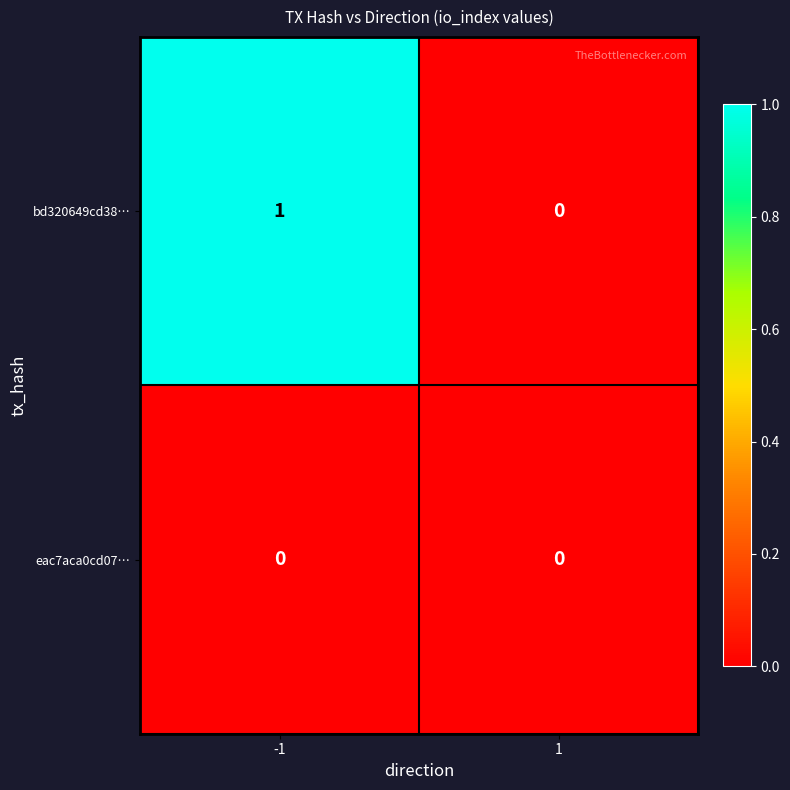

Reading left to right, what are all the values shown in this chart?

bd320649cd38…: 1	0
eac7aca0cd07…: 0	0